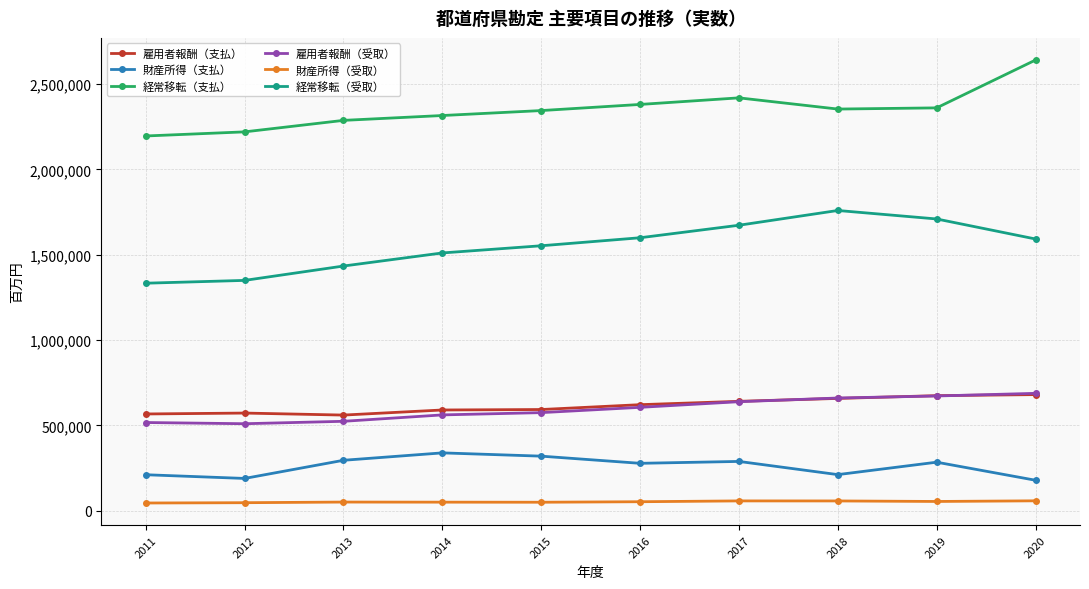

Between 2012 and 2017, which series saw the biggest shift?

経常移転（受取）